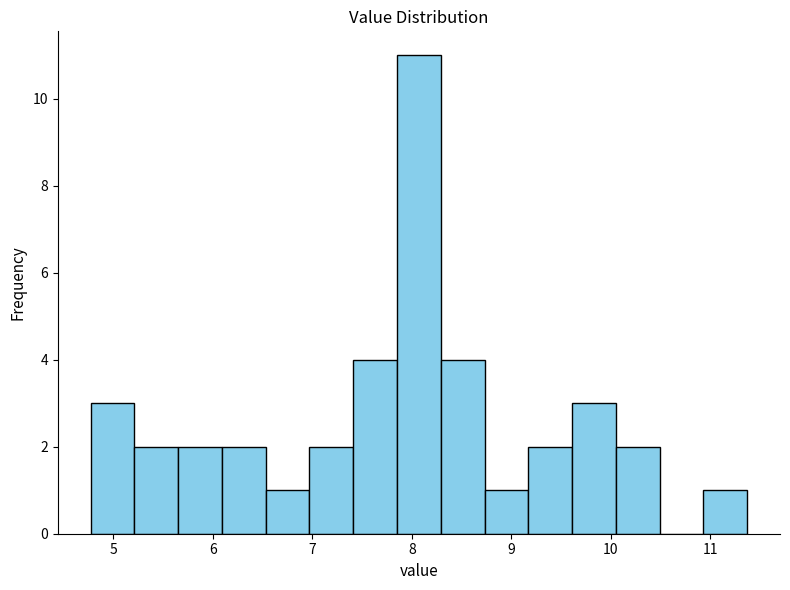

Reading left to right, transcribe this chart: for each bar, give the range it covers on the x-axis and its height. Neither the bar edges nor the heights are printed on the chart, so give them approximately, as read against the axes.

4.77 to 5.21: 3
5.21 to 5.65: 2
5.65 to 6.09: 2
6.09 to 6.53: 2
6.53 to 6.97: 1
6.97 to 7.41: 2
7.41 to 7.85: 4
7.85 to 8.29: 11
8.29 to 8.73: 4
8.73 to 9.17: 1
9.17 to 9.61: 2
9.61 to 10.05: 3
10.05 to 10.49: 2
10.49 to 10.93: 0
10.93 to 11.37: 1